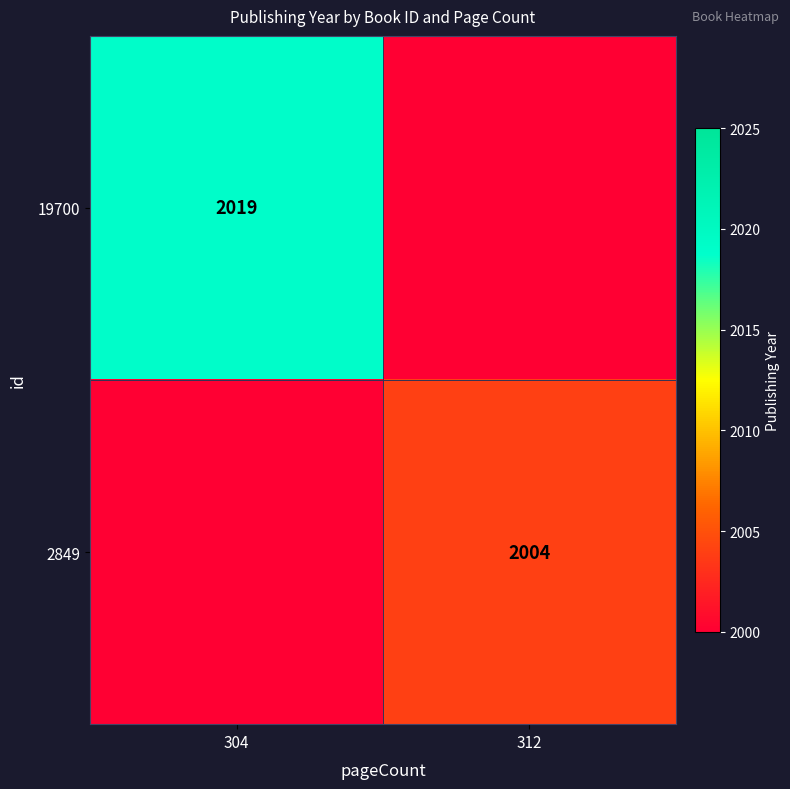

Which has a higher value, 304 or 312?

312